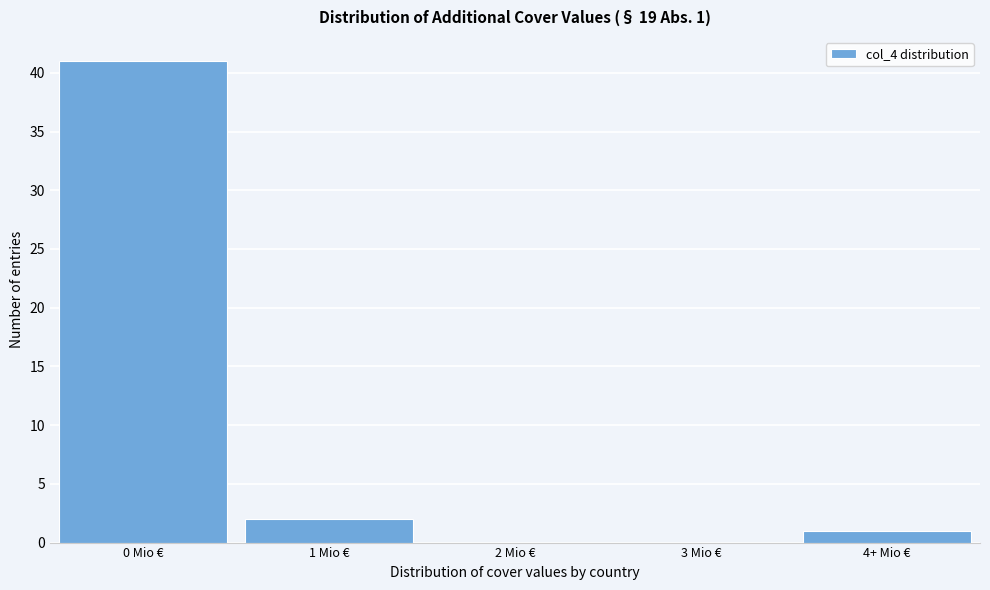

Reading left to right, what are all the values shown in this chart?

0 Mio €=41	1 Mio €=2	2 Mio €=0	3 Mio €=0	4+ Mio €=1